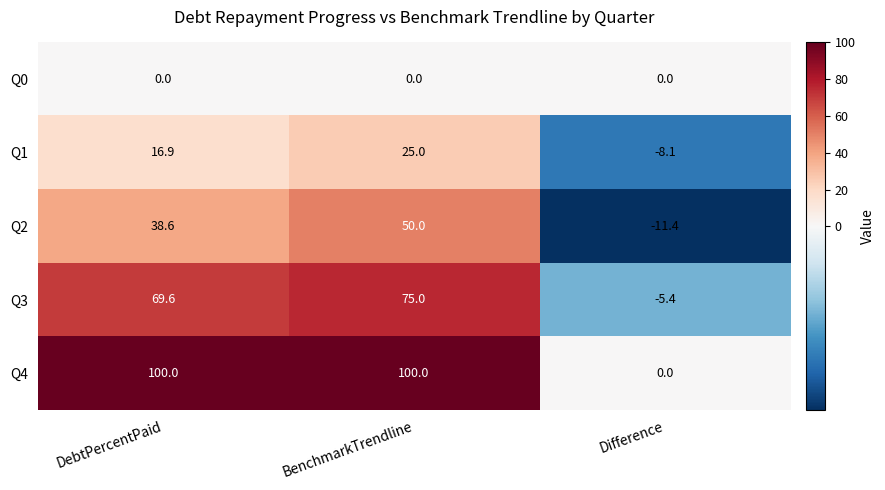

Which series has the widest spread of values?

Q4